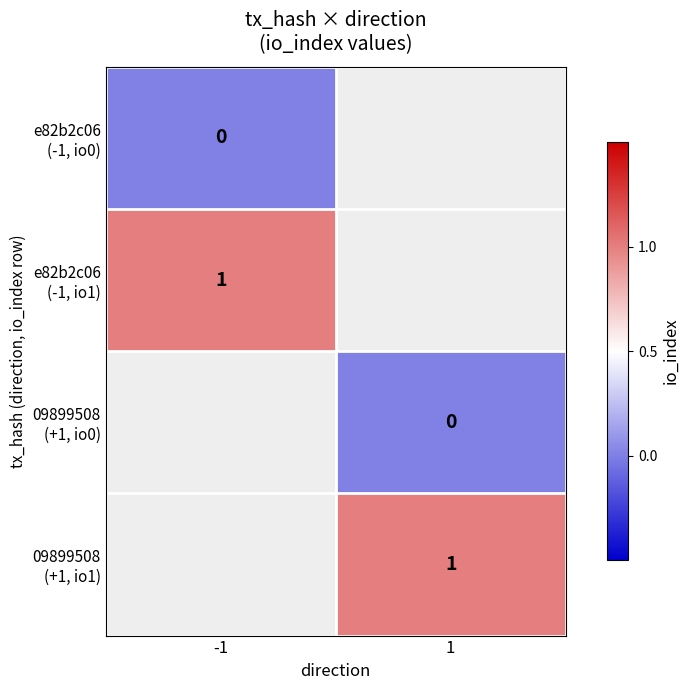

Rank the series by their average value, from lowest to highest.

e82b2c06 (-1, io0), e82b2c06 (-1, io1), 09899508 (+1, io0), 09899508 (+1, io1)